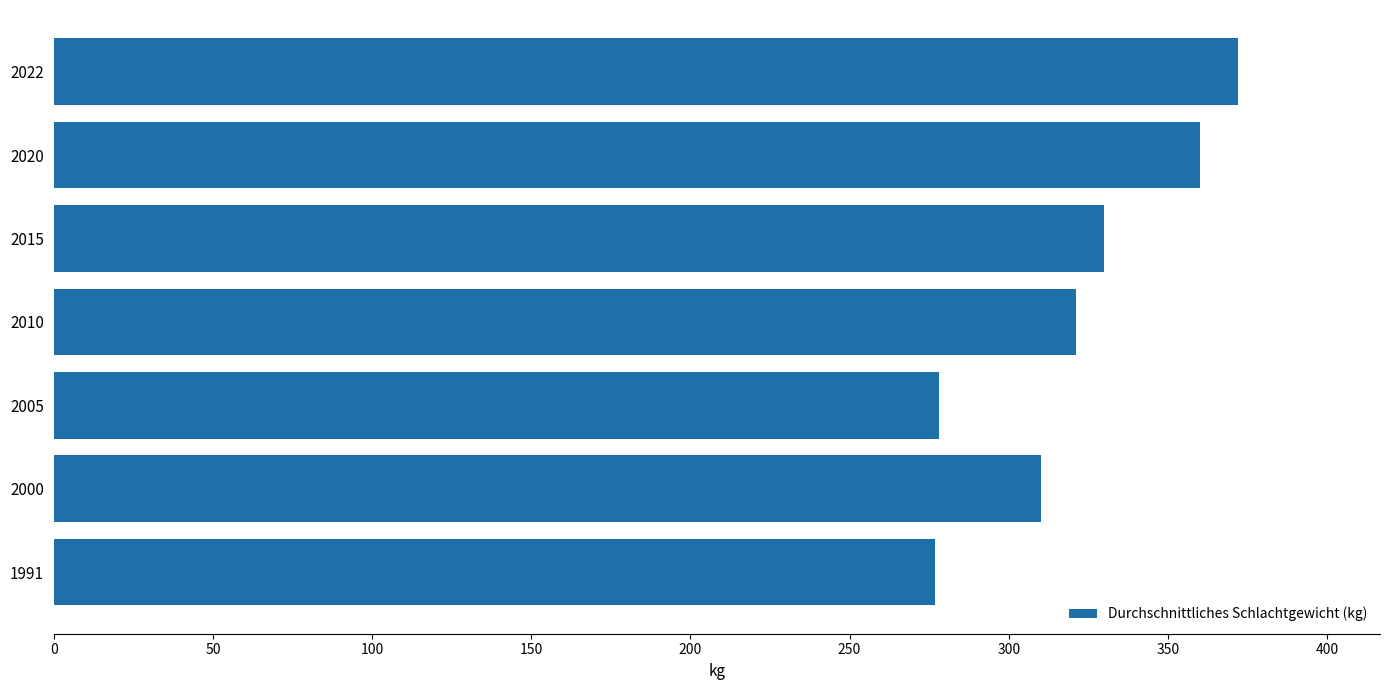

Reading left to right, transcribe all the data shown in this chart.

277	310	278	321	330	360	372